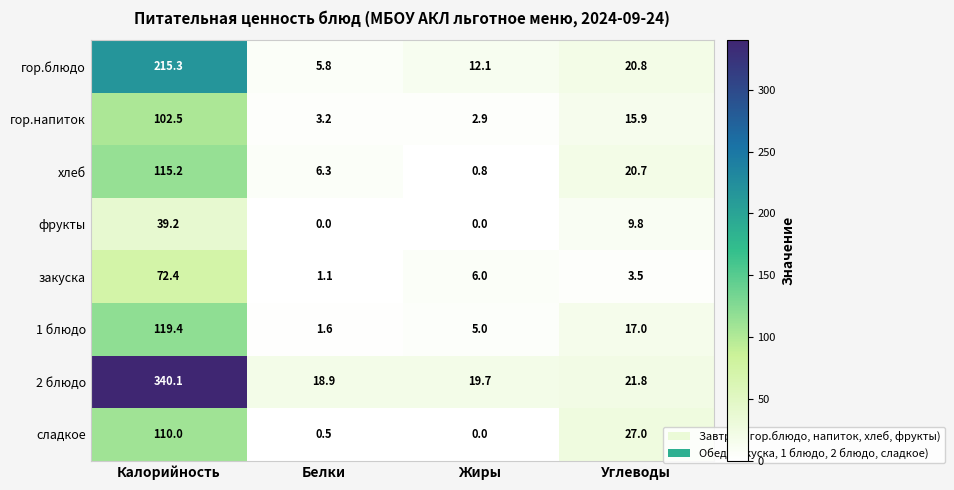

At how many categories does at least one series exceed 273?

1